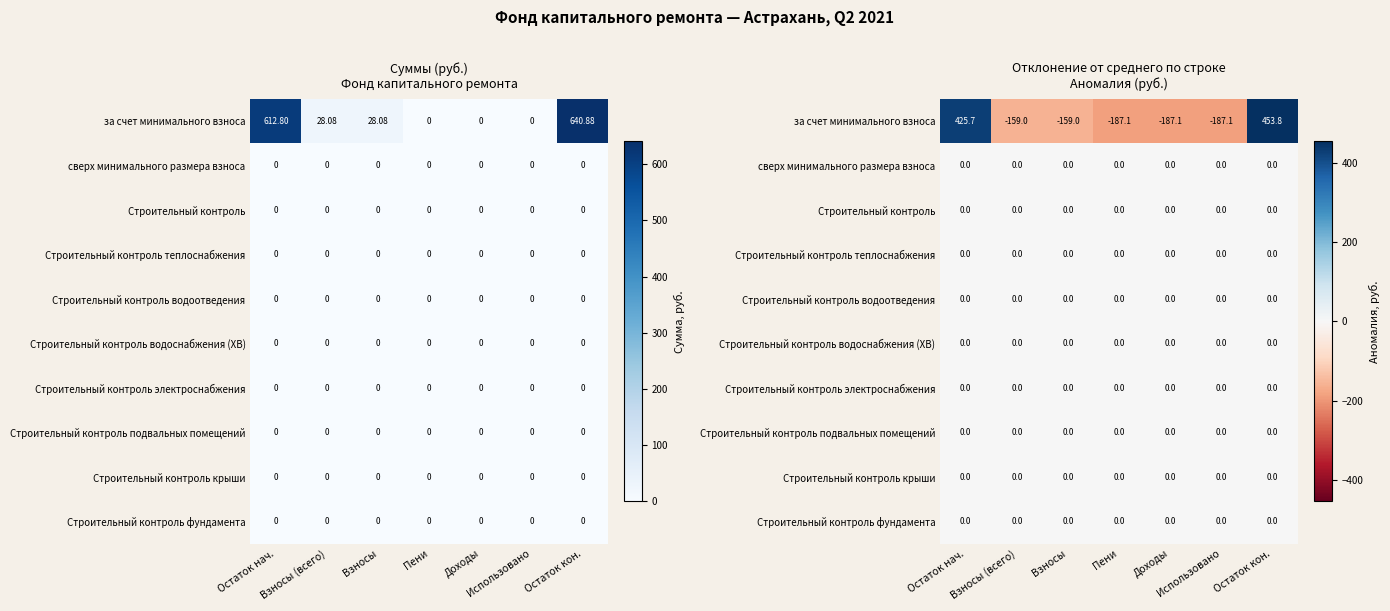

Which label corresponds to the smallest value in the chart?

Пени